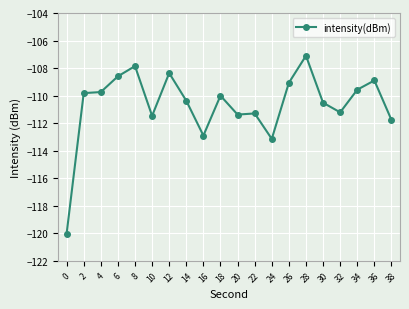

What is the sum of the values at 18 and 16?

-222.9